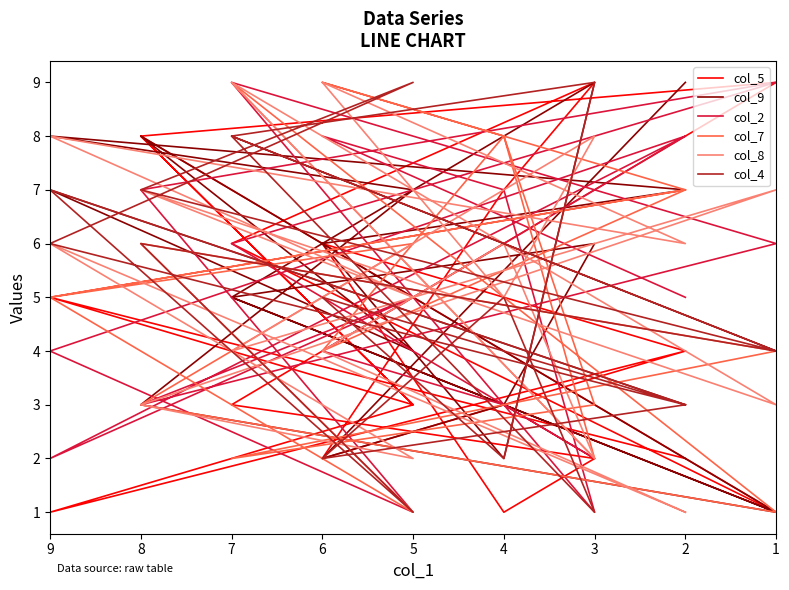

Reading left to right, list all the values displayed in this chart.

col_5: 4	6	1	2	3	9	8	3	1	4	2	7	9	6	1	8	3	5	2
col_9: 9	2	3	6	5	1	3	7	8	7	6	2	9	5	1	8	4	7	3
col_2: 5	8	7	1	9	6	3	5	2	8	4	3	2	6	9	7	1	4	8
col_7: 7	9	8	3	2	4	6	1	5	7	4	8	2	9	1	3	6	5	7
col_8: 1	4	6	2	9	3	7	5	8	6	9	5	8	4	7	3	2	6	1
col_4: 3	2	5	1	8	4	7	9	6	3	5	2	9	8	4	6	1	7	3